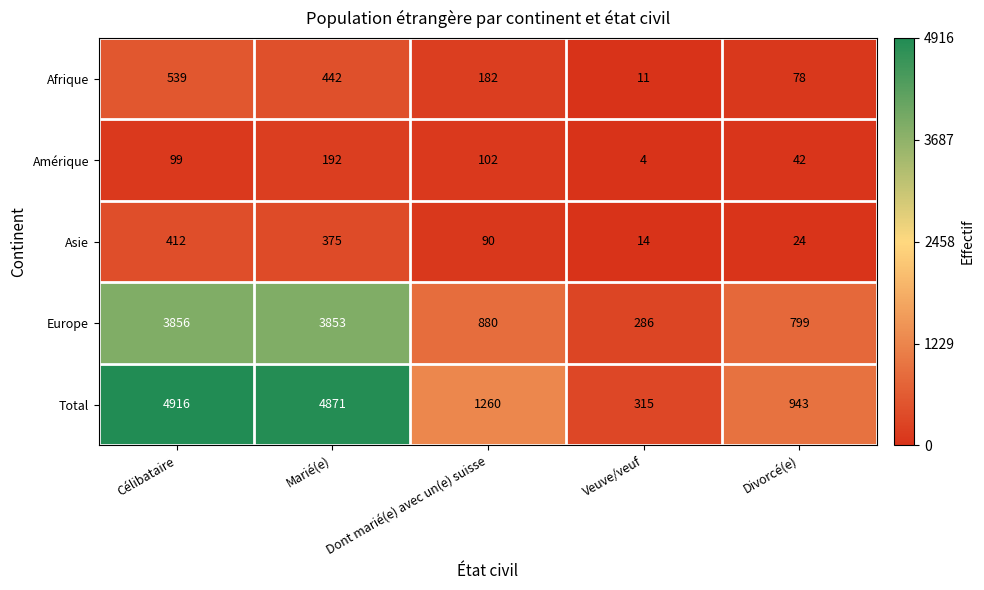

What is the lowest value of the Europe series?

286